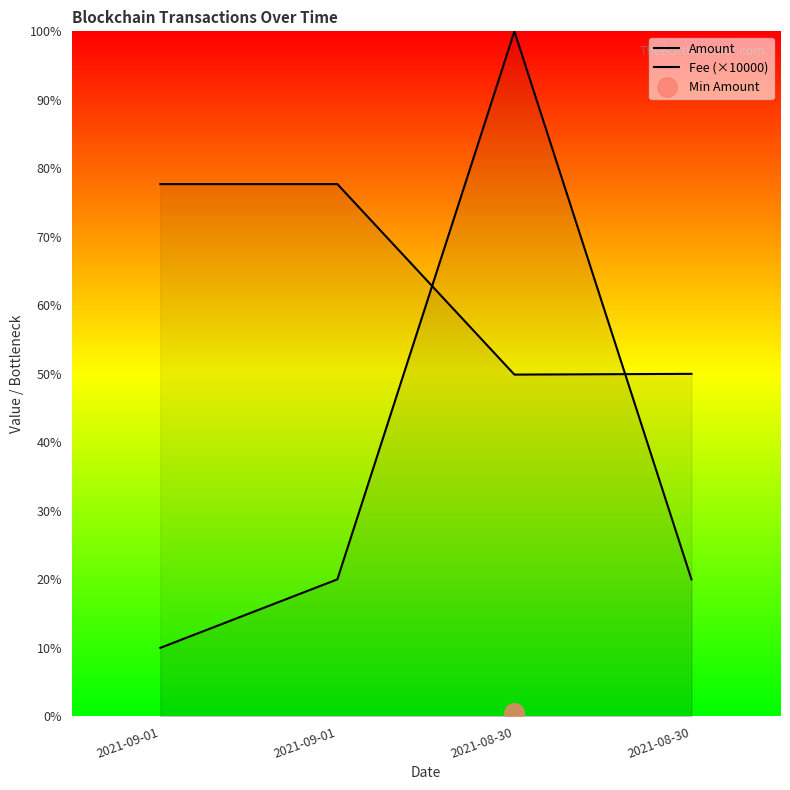

Reading left to right, what are all the values shown in this chart?

Amount: 2021-09-01=777.0	2021-09-01=777.0	2021-08-30=498.9	2021-08-30=500.0
Fee (×10000): 2021-09-01=100.0	2021-09-01=200.0	2021-08-30=1000.0	2021-08-30=200.0